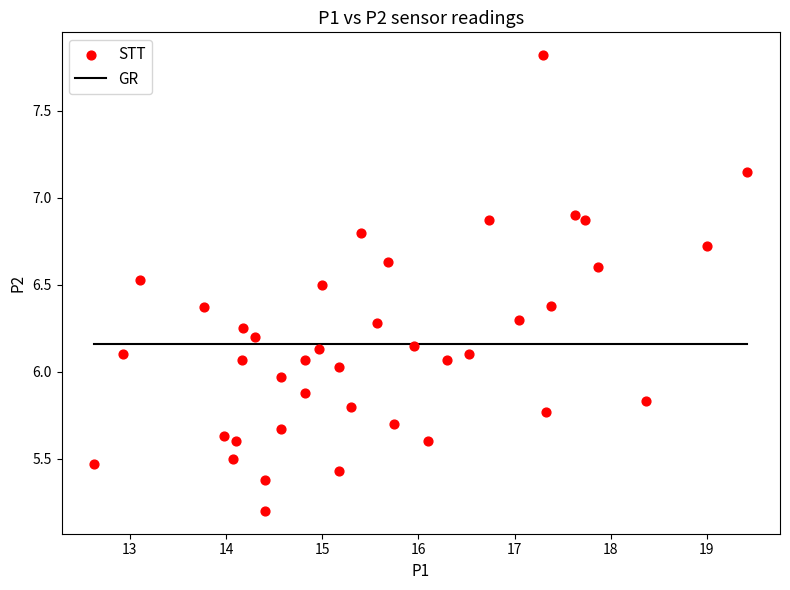

What is the range of X values (max minus min)?

6.8